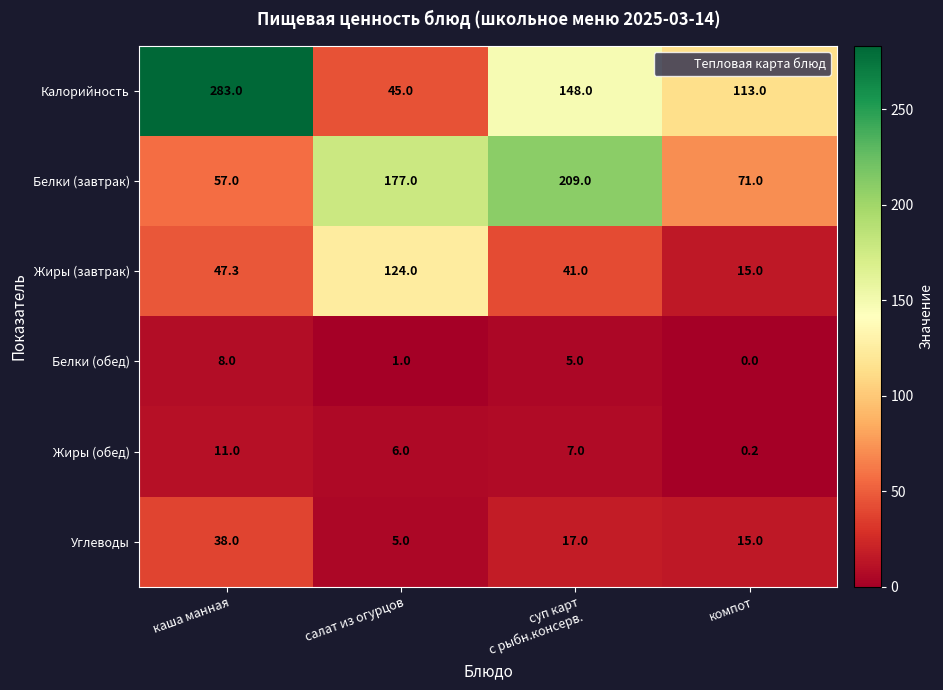

Which series has the largest range (max minus min)?

Калорийность